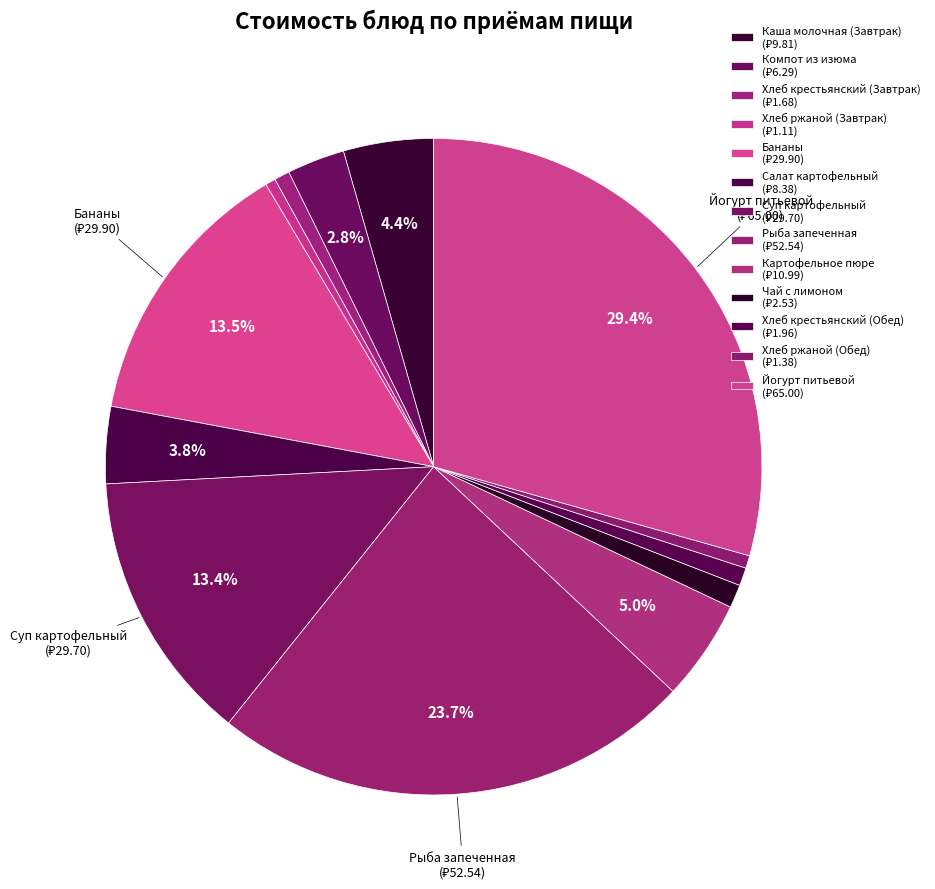

To the nearest percent, what percentage of the pie is Бананы?

14%